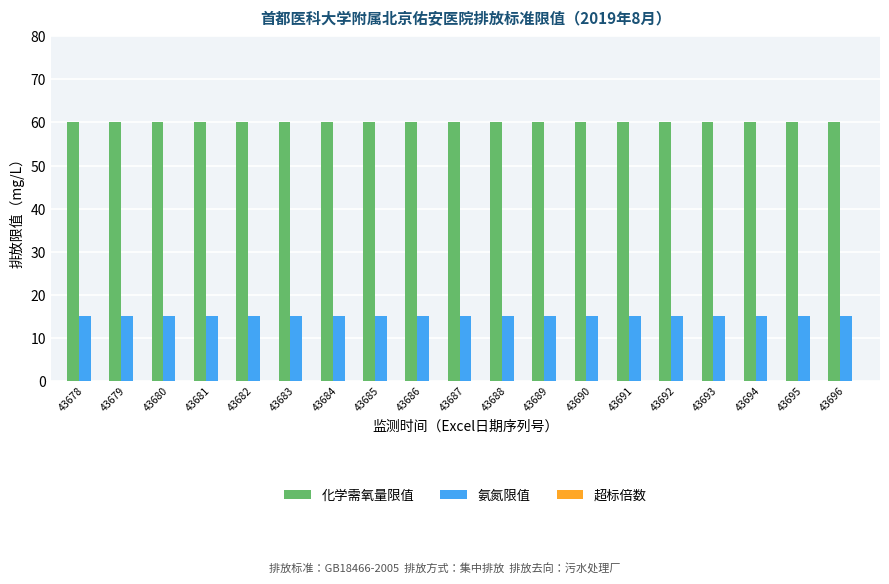

Is it true that 氨氮限值 equals 15 at 43684?

True